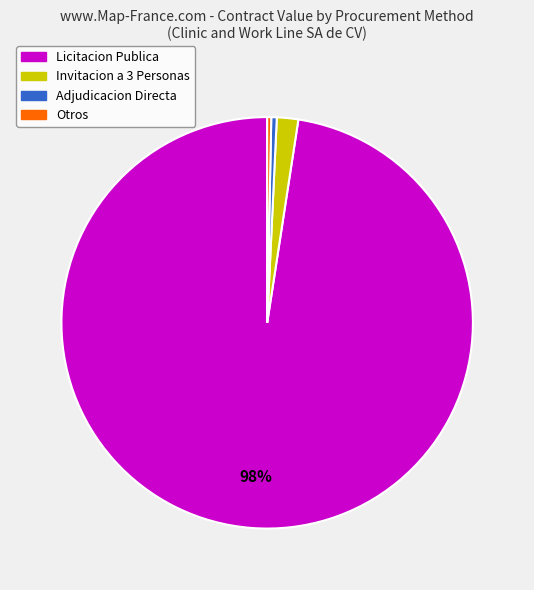

To the nearest percent, what is the average slice percentage?

25%